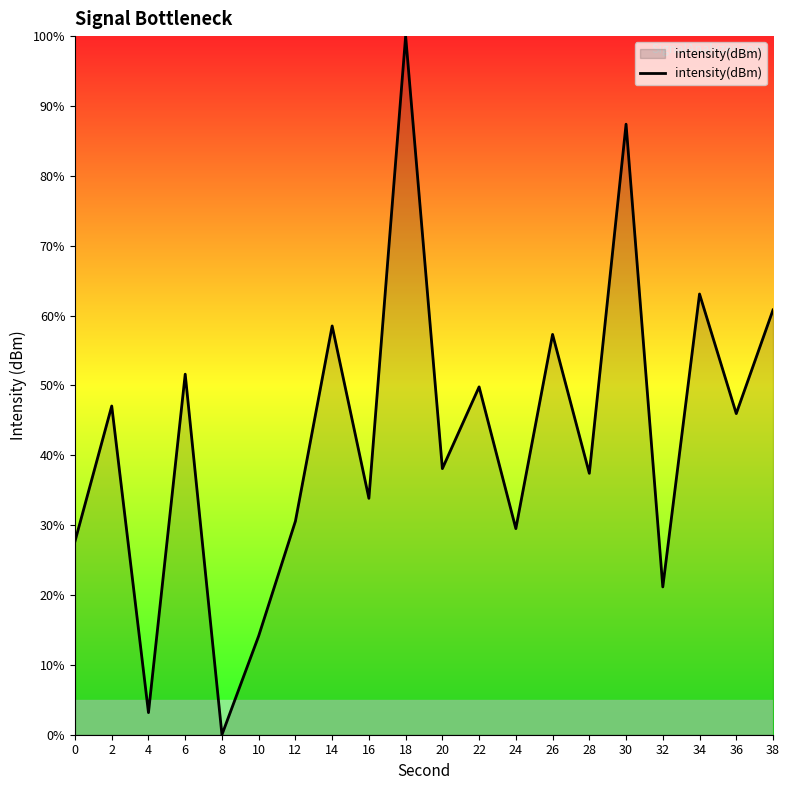

At which category does the chart reach its peak across all series?

18